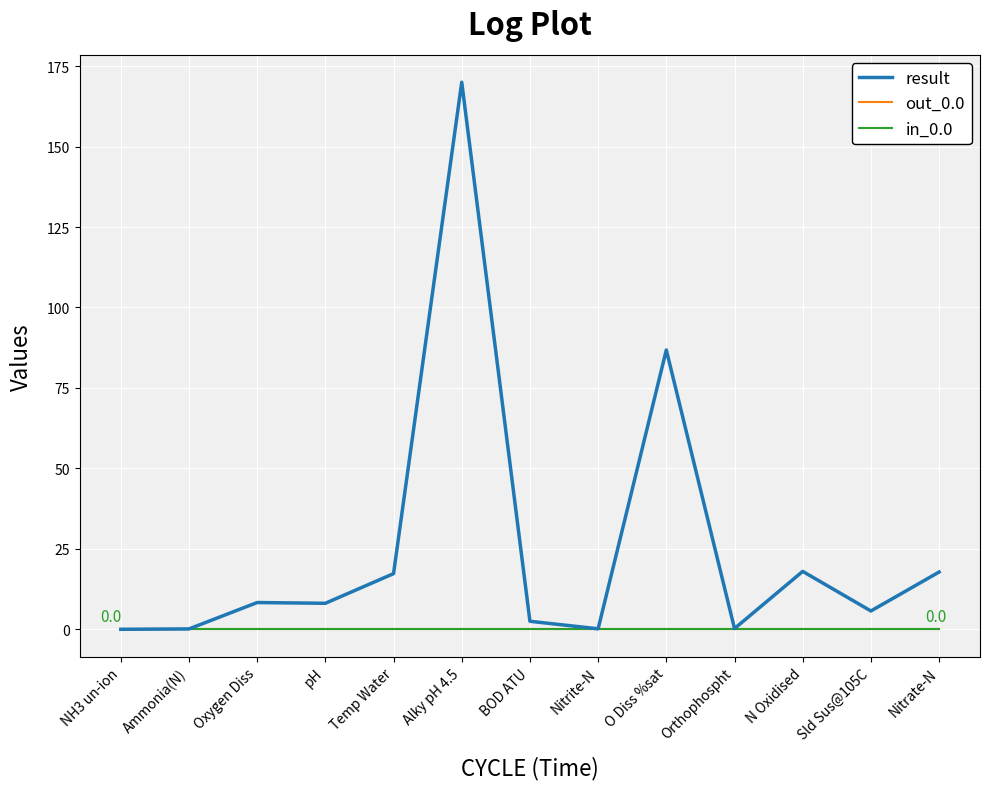

True or false: in_0.0 has a value of 0.0 at Ammonia(N).

True